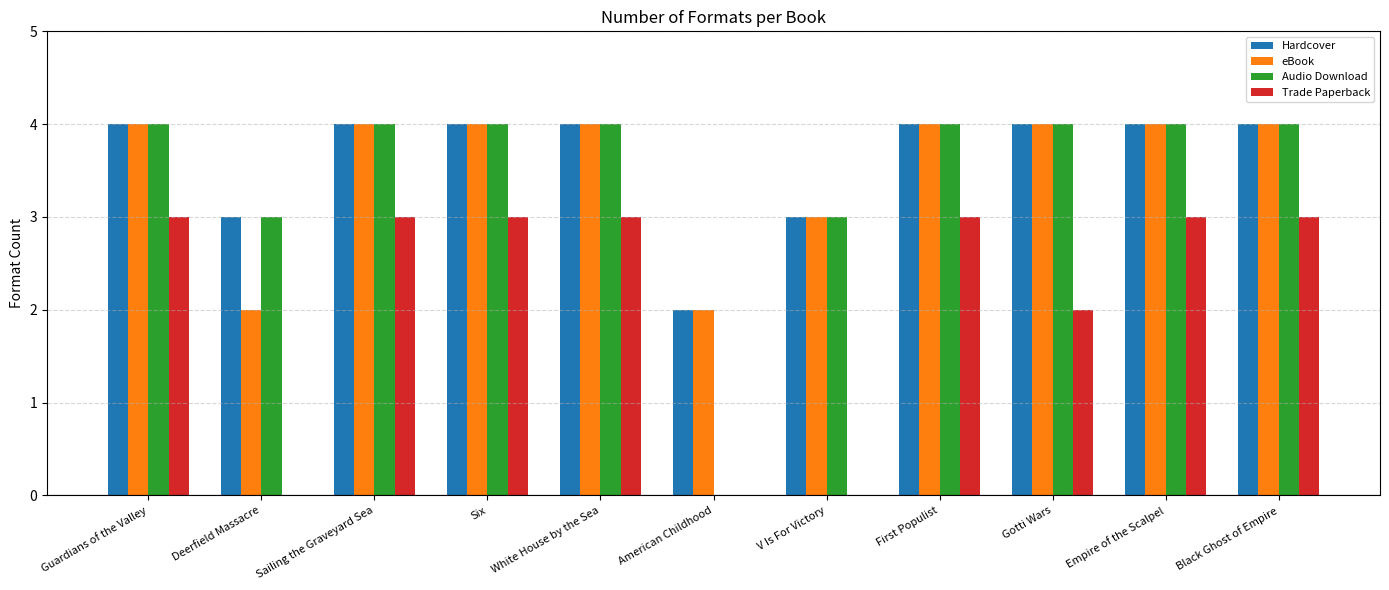

Are the bars grouped side by side (vs. stacked)?

Yes